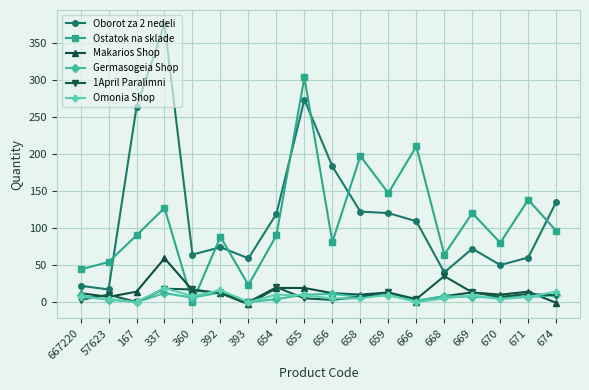

True or false: Makarios Shop and Omonia Shop intersect in this chart.

True